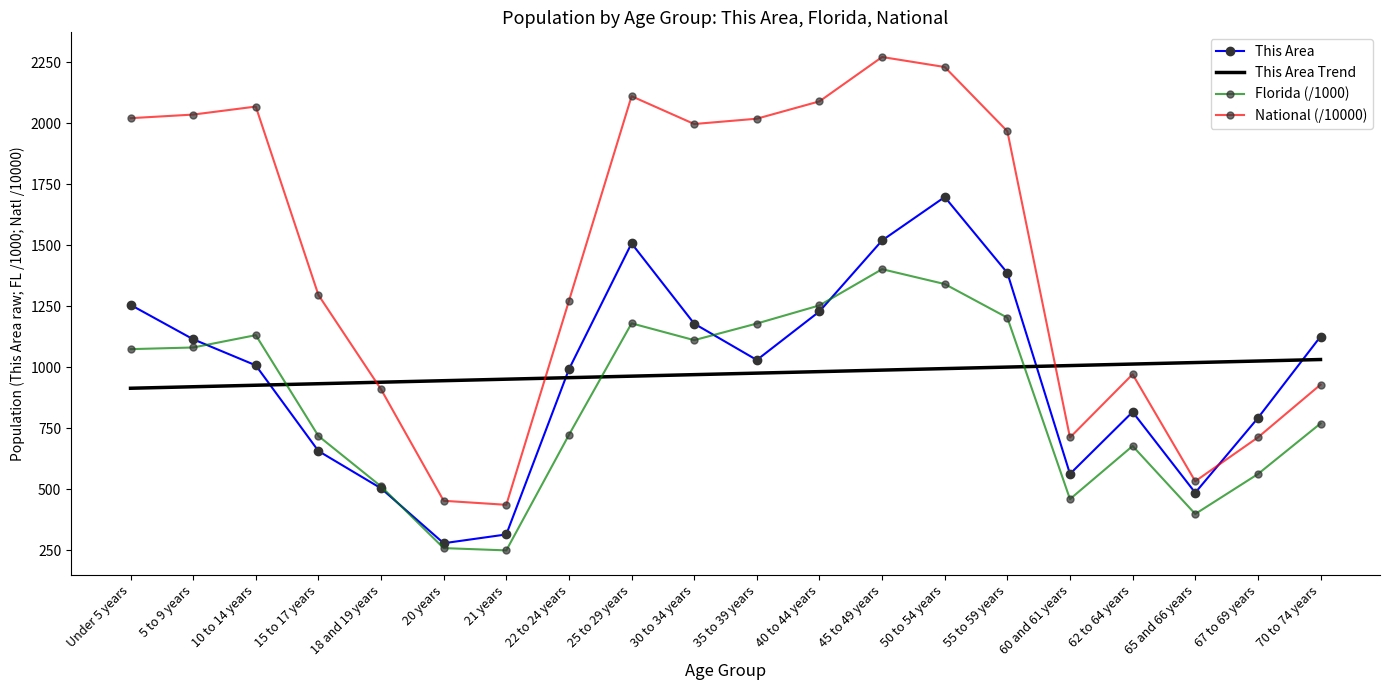

The value of National (/10000) at 20 years is 93.7. True or false?

False